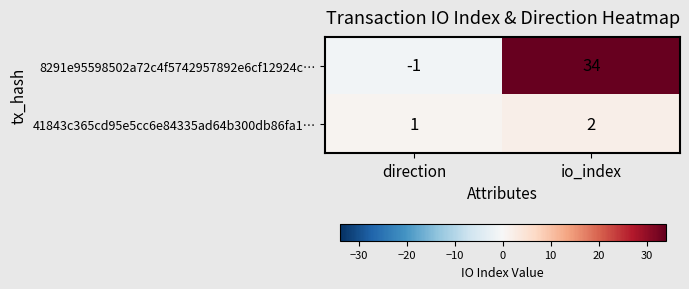

The 8291e95598502a72c4f5742957892e6cf12924c… series shows 49 at io_index. True or false?

False